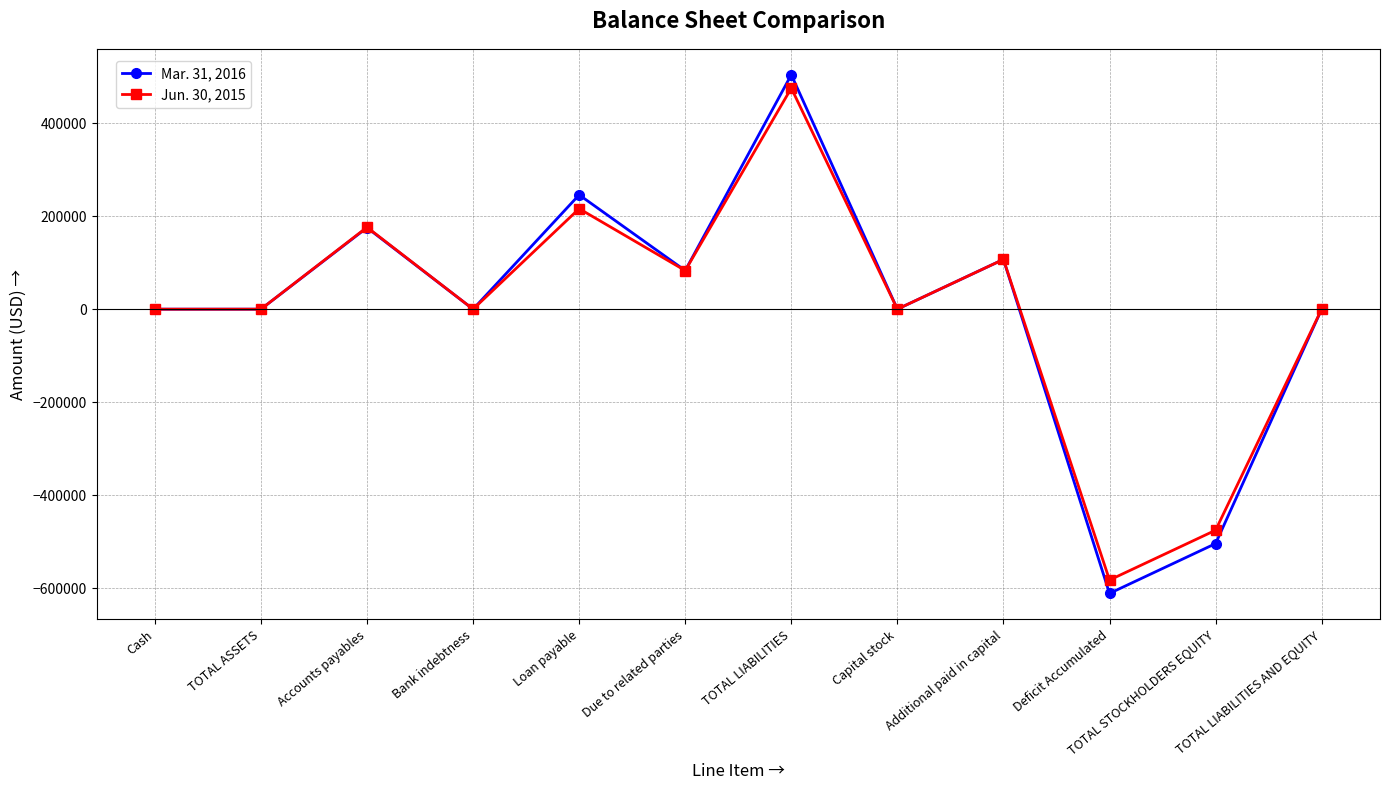

Count the number of data series in this chart.

2